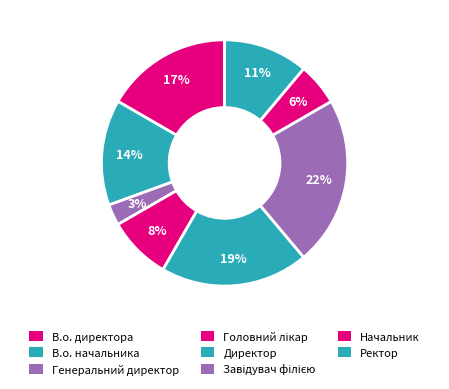

How many segments does this pie chart have?

8